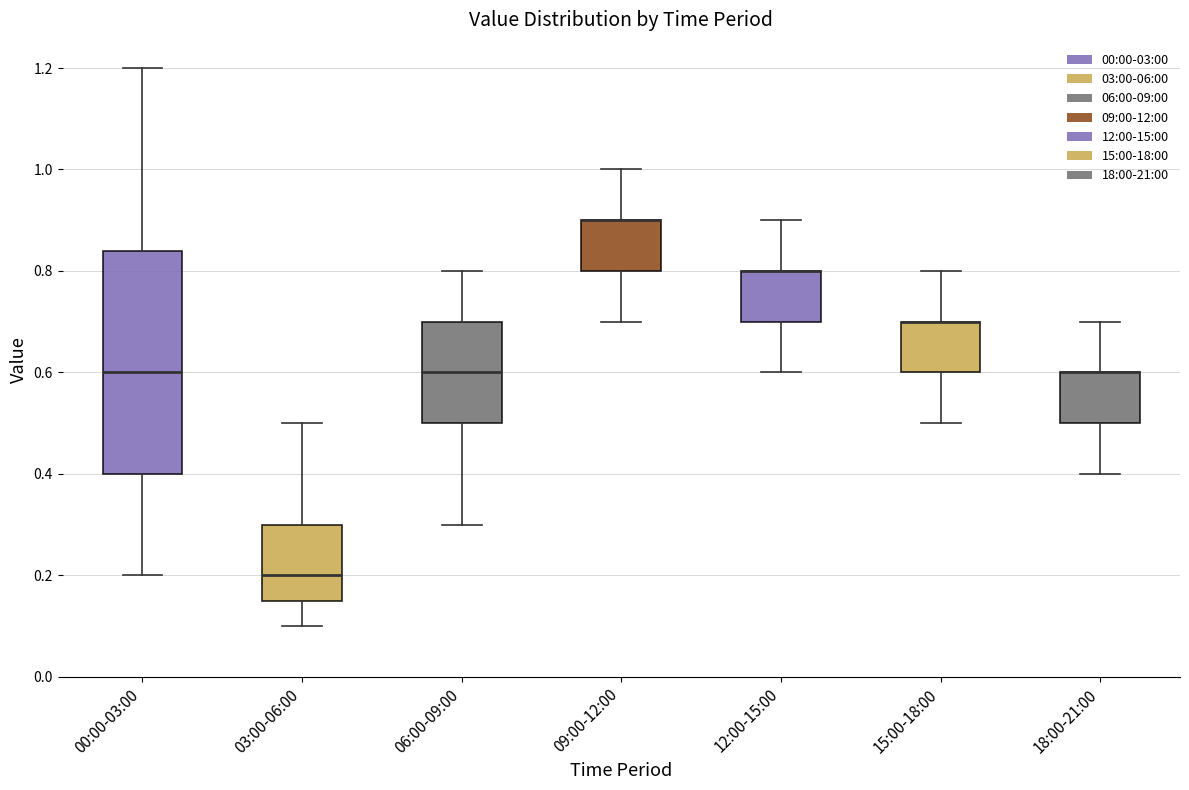

Reading left to right, transcribe this box plot: for each box, give where its median line is, the range the box spans, and where its two whiskers end, as read against the y-axis. The values are not printed on the chart, so give them approximately, as read against the axis.

00:00-03:00: median 0.60, box 0.40 to 0.84, whiskers 0.20 to 1.20
03:00-06:00: median 0.20, box 0.16 to 0.30, whiskers 0.10 to 0.50
06:00-09:00: median 0.60, box 0.50 to 0.70, whiskers 0.30 to 0.80
09:00-12:00: median 0.90 (drawn on the box's upper edge), box 0.80 to 0.90, whiskers 0.70 to 1.00
12:00-15:00: median 0.80 (drawn on the box's upper edge), box 0.70 to 0.80, whiskers 0.60 to 0.90
15:00-18:00: median 0.70 (drawn on the box's upper edge), box 0.60 to 0.70, whiskers 0.50 to 0.80
18:00-21:00: median 0.60 (drawn on the box's upper edge), box 0.50 to 0.60, whiskers 0.40 to 0.70